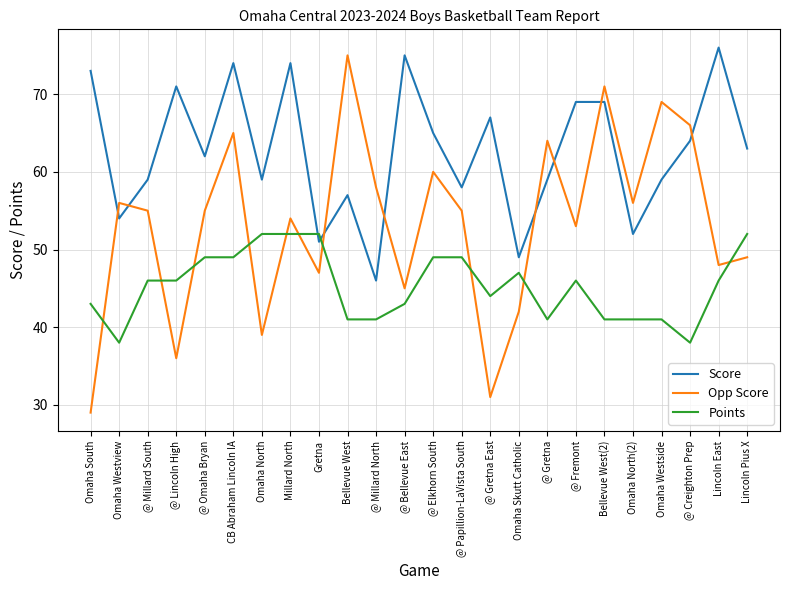

What is the average value of the Opp Score series?

53